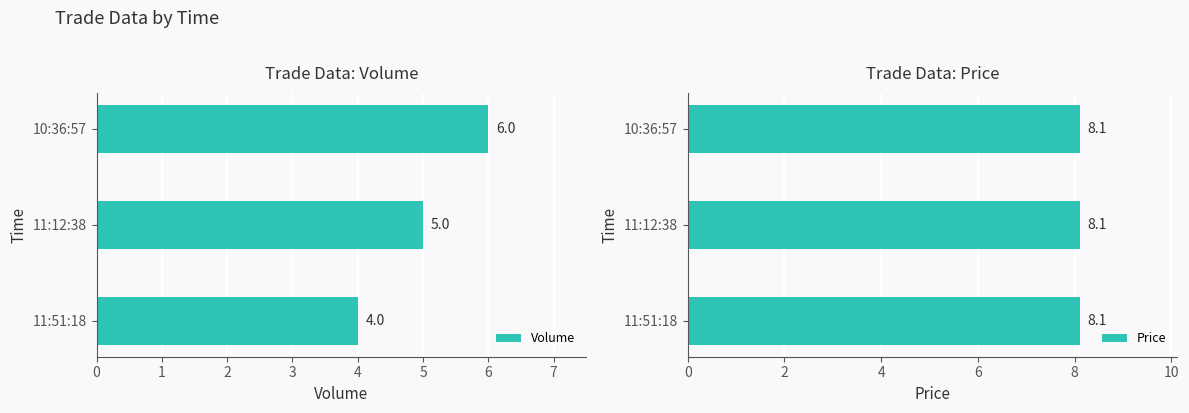

Count the Volume values in the range 4 to 6.

3